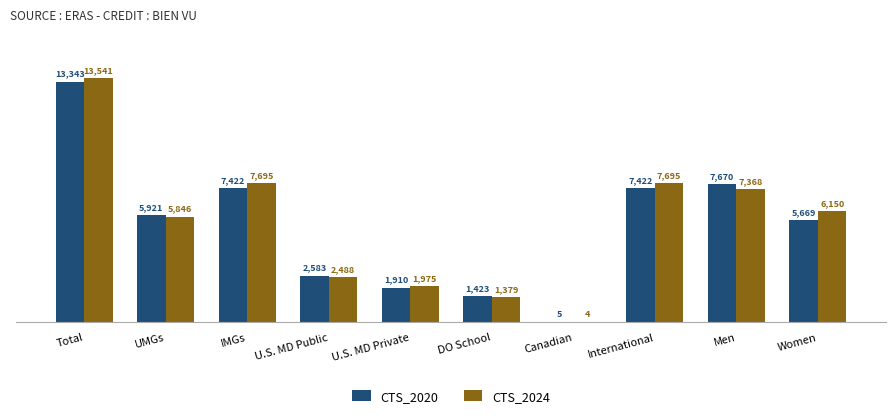

At which category does the chart reach its peak across all series?

Total